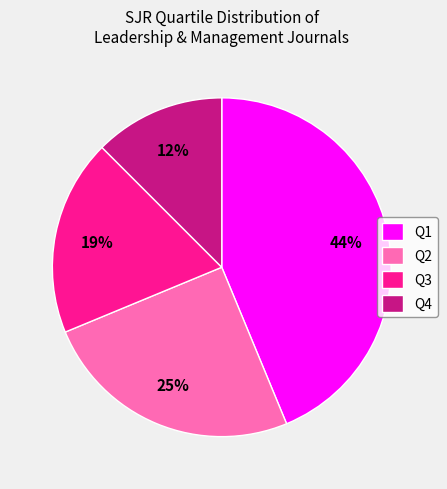

Does any single category account for the majority?

No